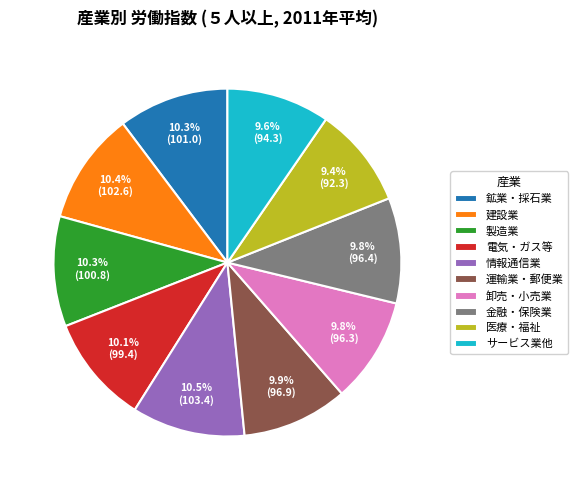

What is the ratio of the value at 製造業 to the value at 鉱業・採石業?

1.0